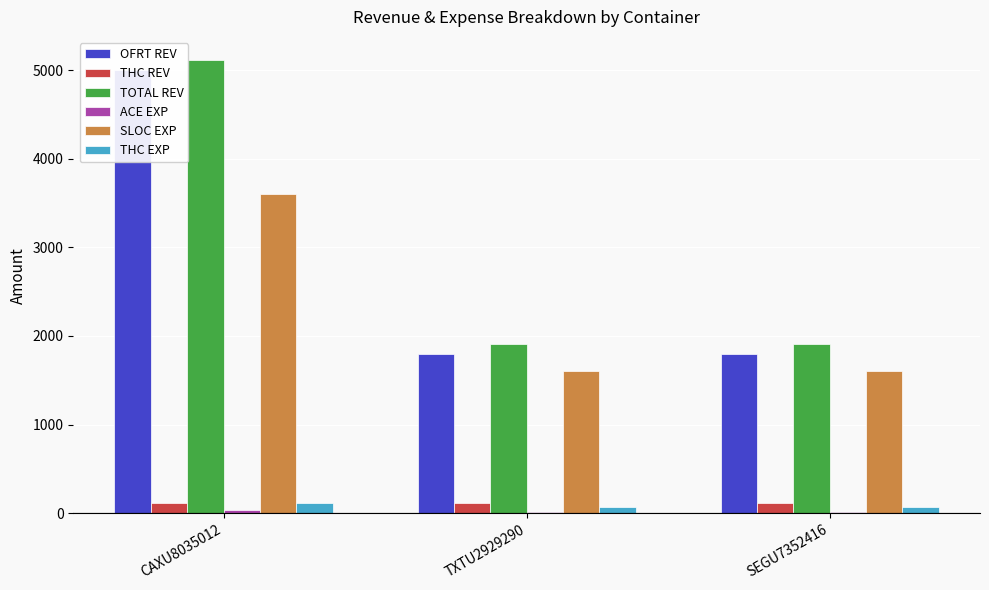

What are all the series names shown in the legend?

OFRT REV, THC REV, TOTAL REV, ACE EXP, SLOC EXP, THC EXP